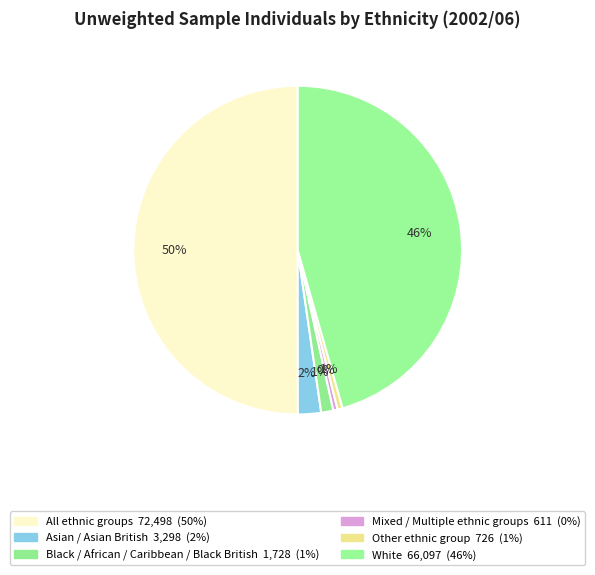

How many segments does this pie chart have?

6